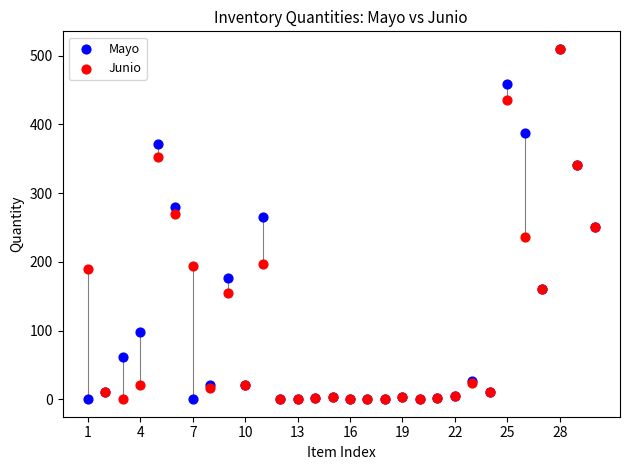

What are all the series names shown in the legend?

Mayo, Junio